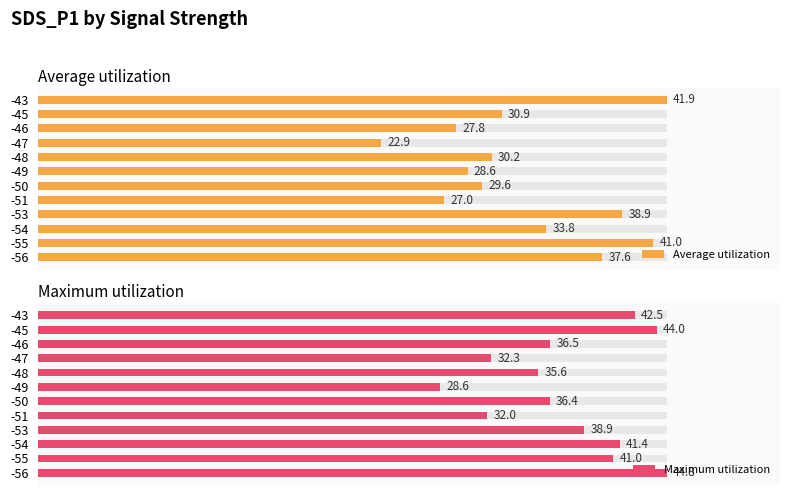

The value of Average utilization at -51 is 0.3. True or false?

False